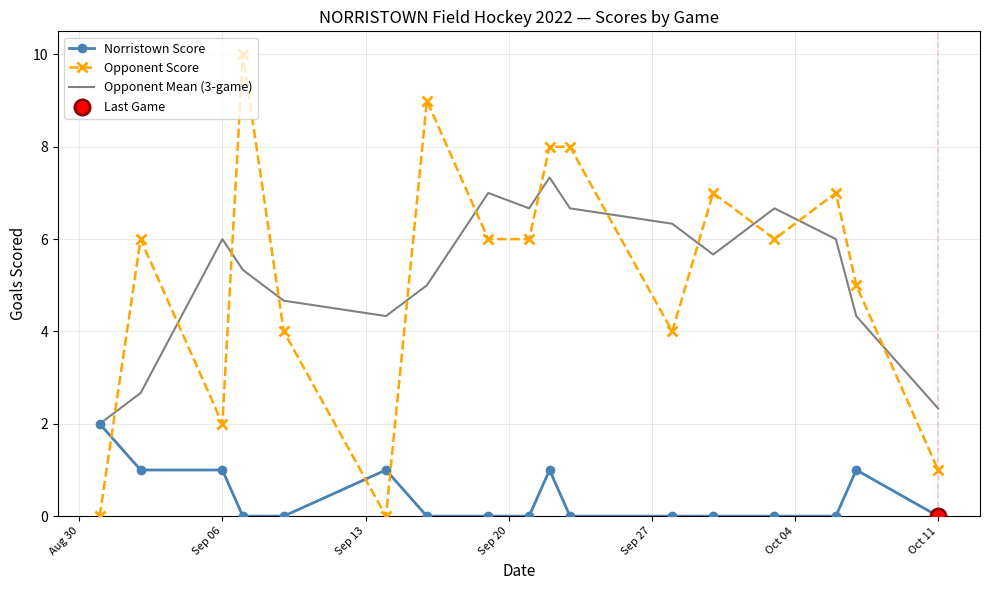

What is the maximum value shown in the chart?

10.0